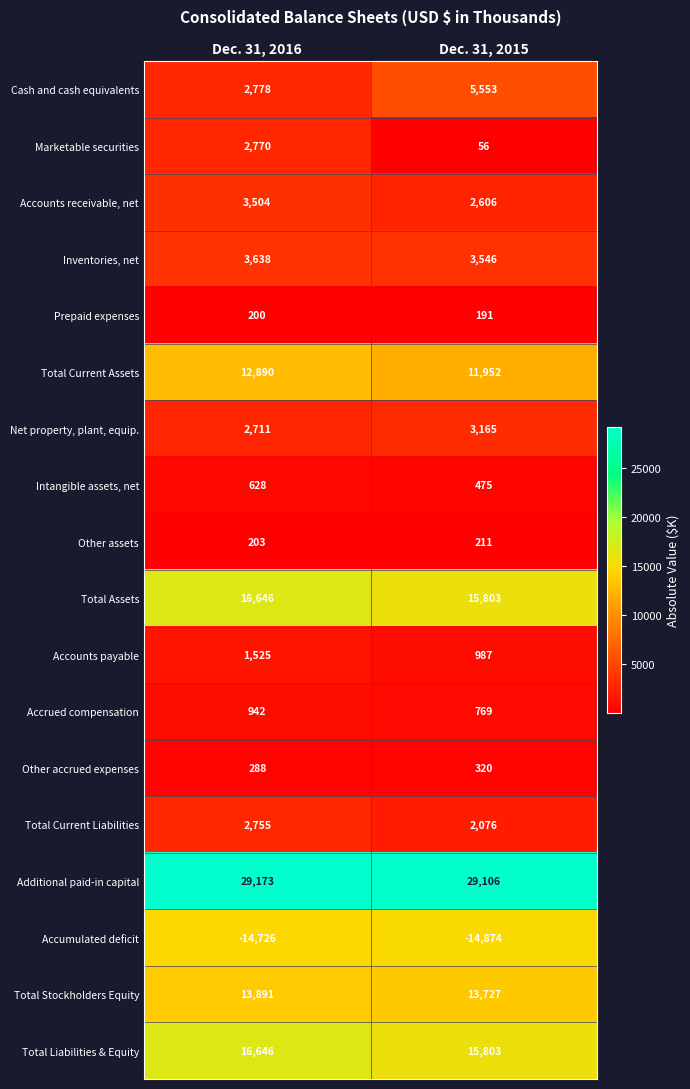

At which category is the sum across all series the highest?

Dec. 31, 2016